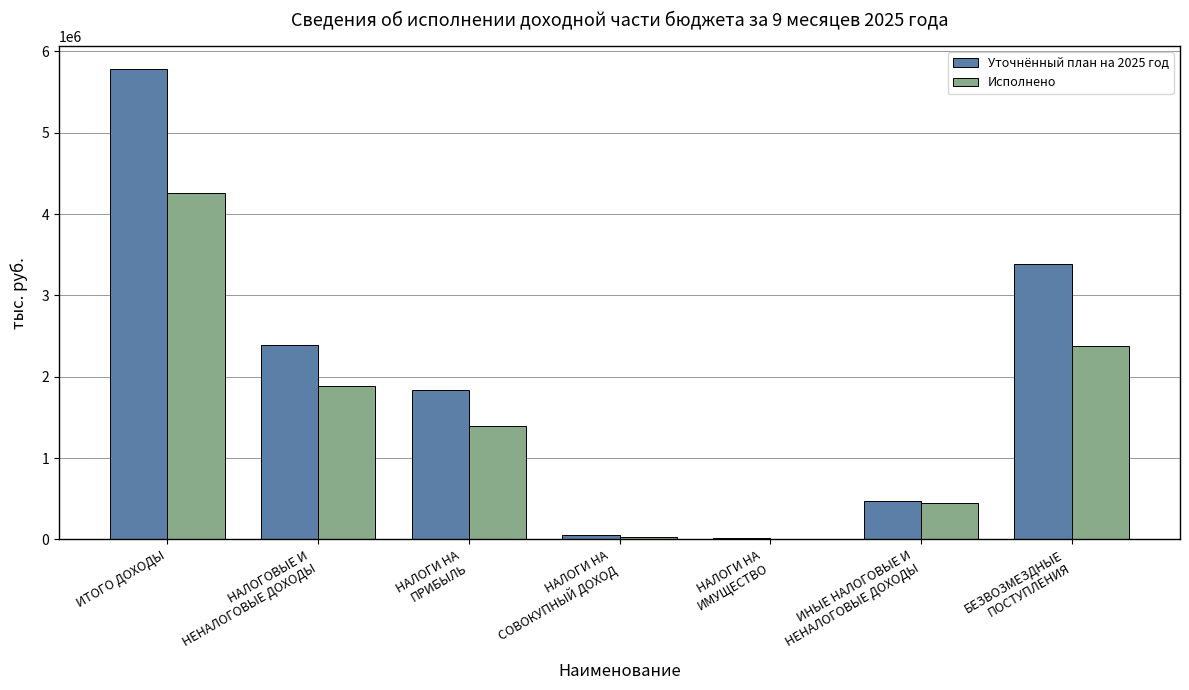

At which label does Исполнено first exceed 1396073?

ИТОГО ДОХОДЫ